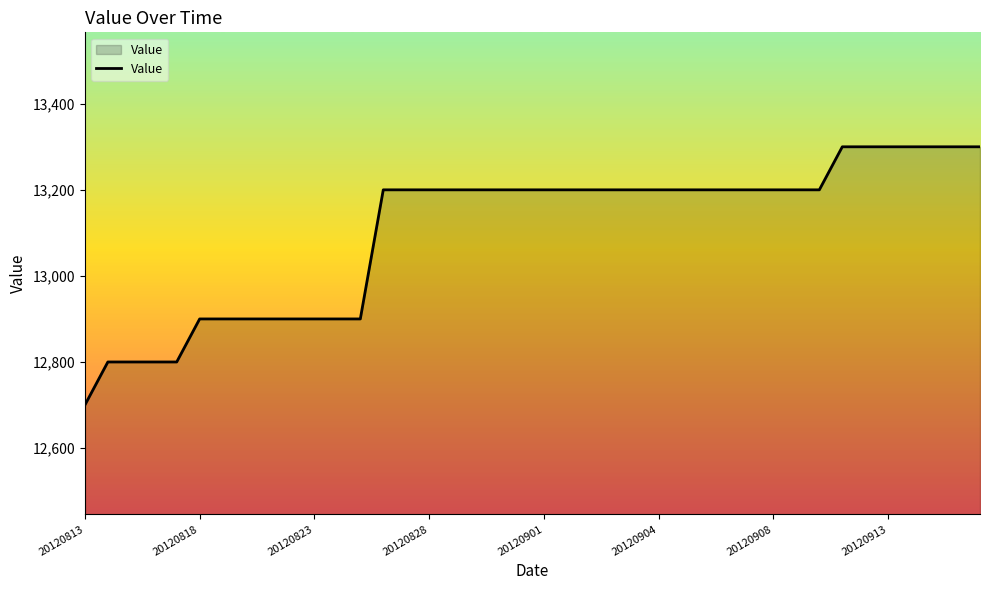

Count the values in the range 12900 to 13200.

28